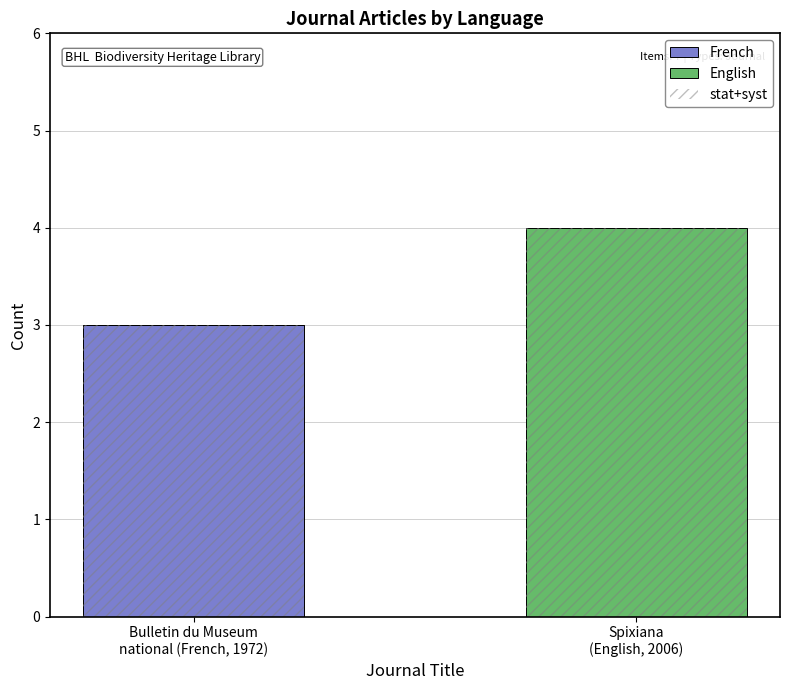

How many positive values does the French series have?

1